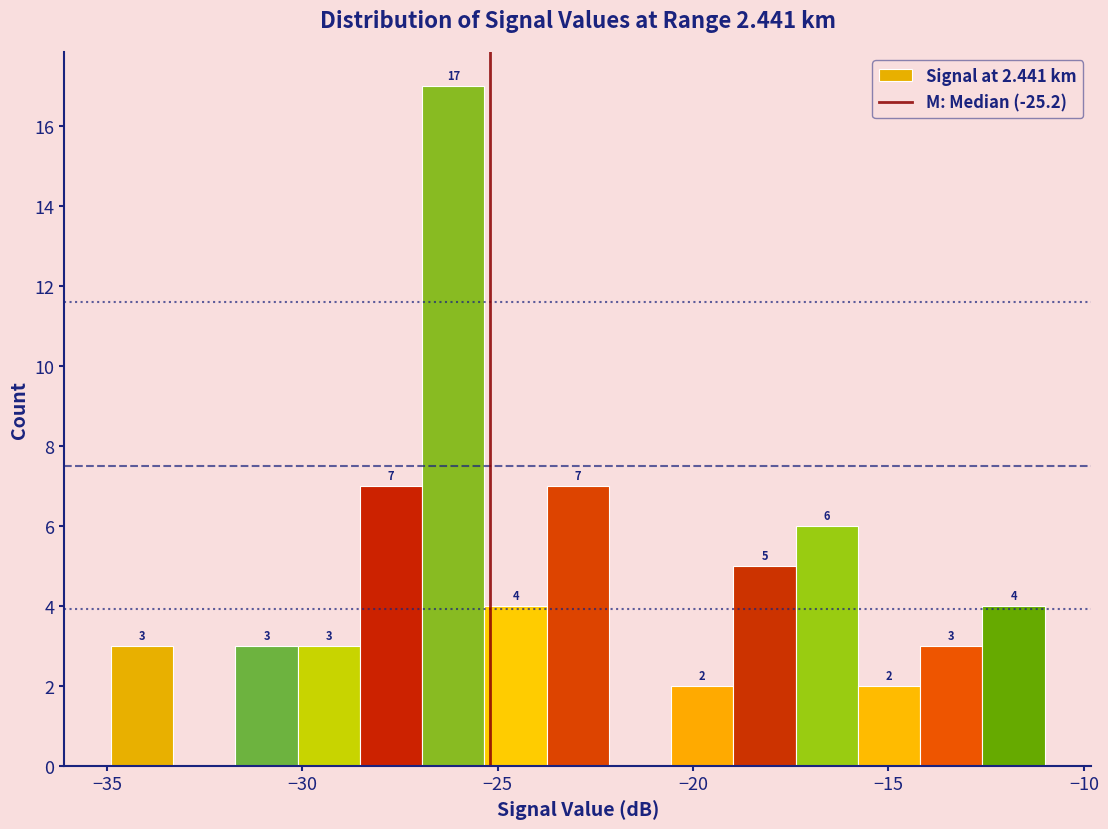

Around what value on the x-axis is the tallest bar? Give the approximate position of its centre, as read against the axis.

-26.0